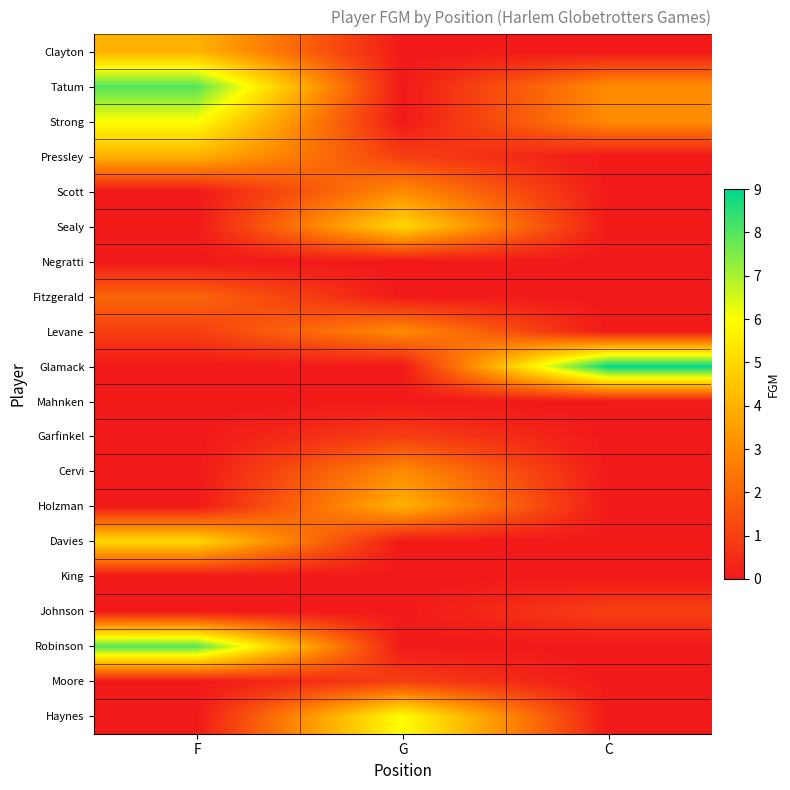

Reading left to right, what are all the values shown in this chart?

Clayton: F=4	G=0	C=0
Tatum: F=8	G=0	C=3
Strong: F=6	G=0	C=3
Pressley: F=4	G=1	C=0
Scott: F=0	G=3	C=0
Sealy: F=0	G=5	C=0
Negratti: F=0	G=0	C=0
Fitzgerald: F=2	G=0	C=0
Levane: F=1	G=3	C=0
Glamack: F=0	G=0	C=9
Mahnken: F=0	G=0	C=0
Garfinkel: F=0	G=1	C=0
Cervi: F=0	G=3	C=0
Holzman: F=0	G=4	C=0
Davies: F=5	G=0	C=0
King: F=0	G=0	C=0
Johnson: F=0	G=0	C=1
Robinson: F=8	G=0	C=0
Moore: F=0	G=1	C=0
Haynes: F=0	G=6	C=0